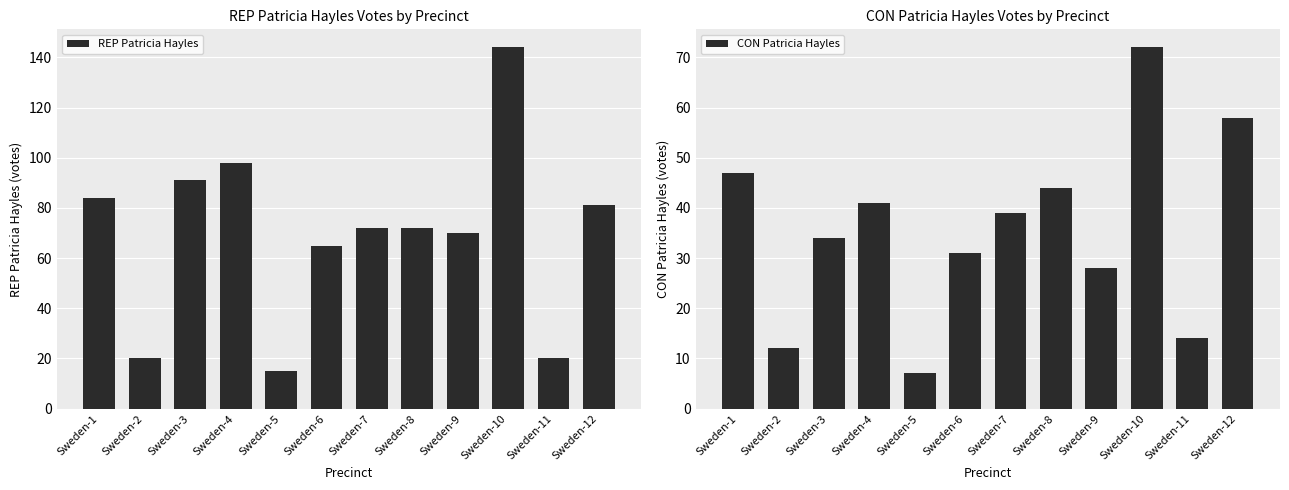

List the labels in order of REP Patricia Hayles value, smallest first.

Sweden-5, Sweden-2, Sweden-11, Sweden-6, Sweden-9, Sweden-7, Sweden-8, Sweden-12, Sweden-1, Sweden-3, Sweden-4, Sweden-10